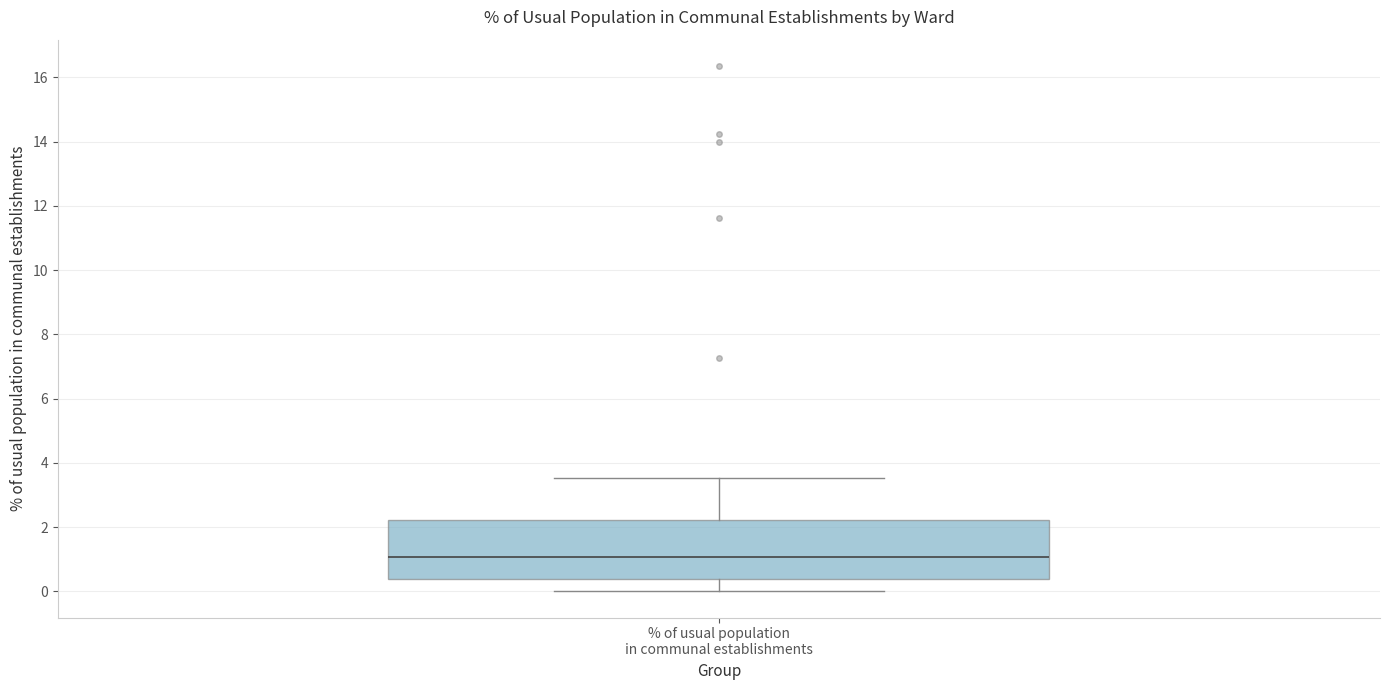

Transcribe this box plot: give where the median line is, the range the box spans, and where the two whiskers end, as read against the y-axis. The values are not printed on the chart, so give them approximately, as read against the axis.

median 1.0, box 0.4 to 2.2, whiskers 0.0 to 3.6